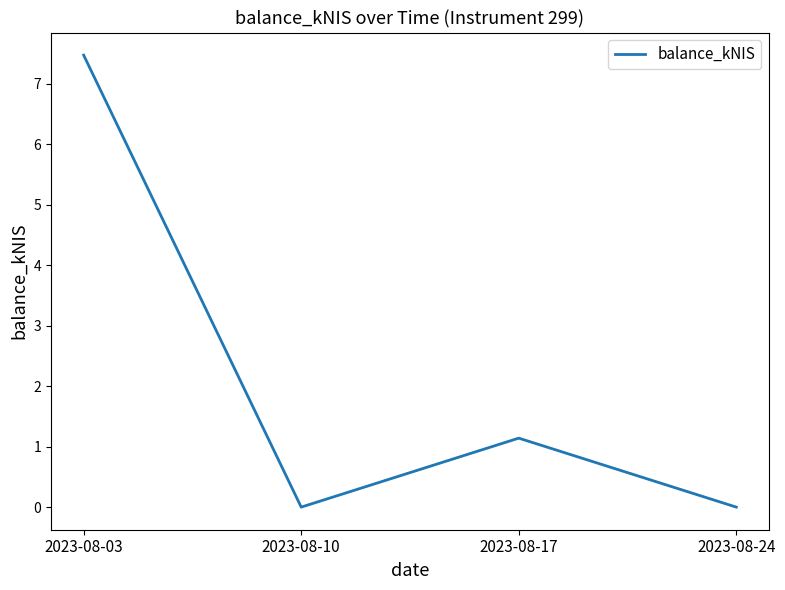

What is the difference between the maximum and second lowest values?

7.5